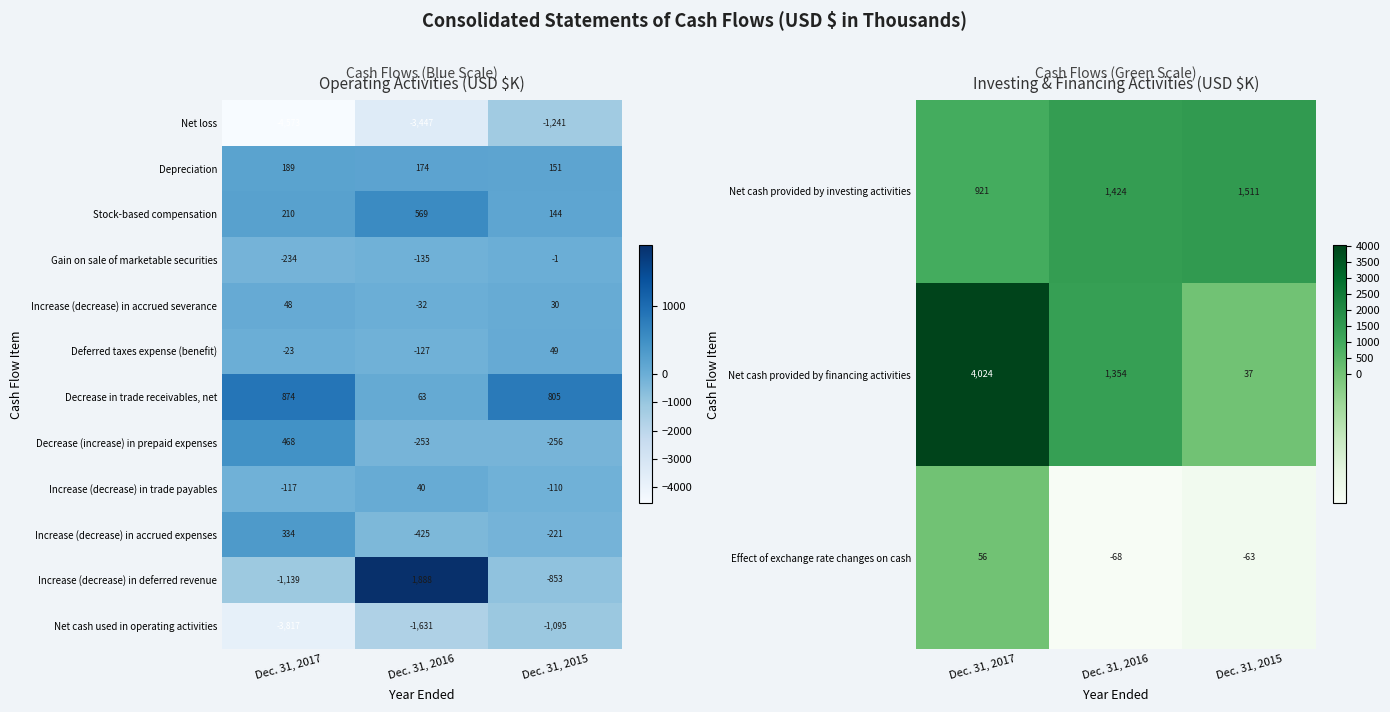

What is the difference between the highest and lowest values at Dec. 31, 2015?

2606